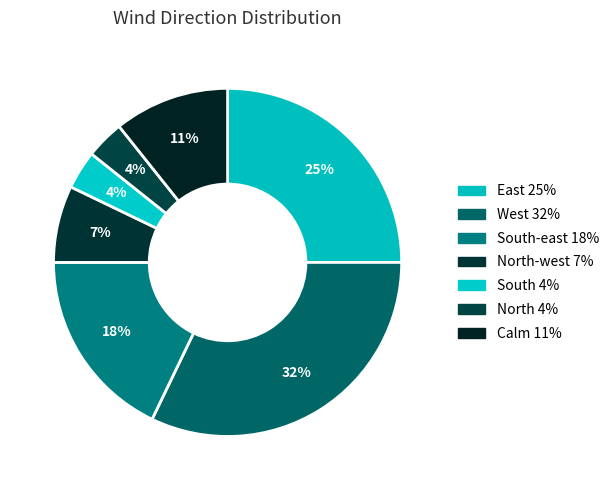

How many segments does this pie chart have?

7